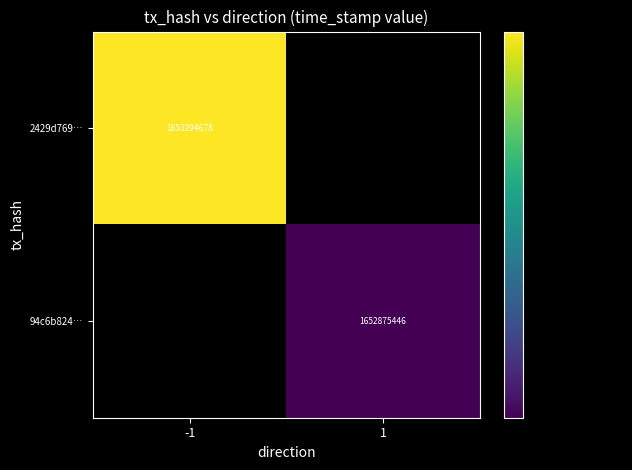

Is it true that 2429d769… equals 1653294678 at -1?

True